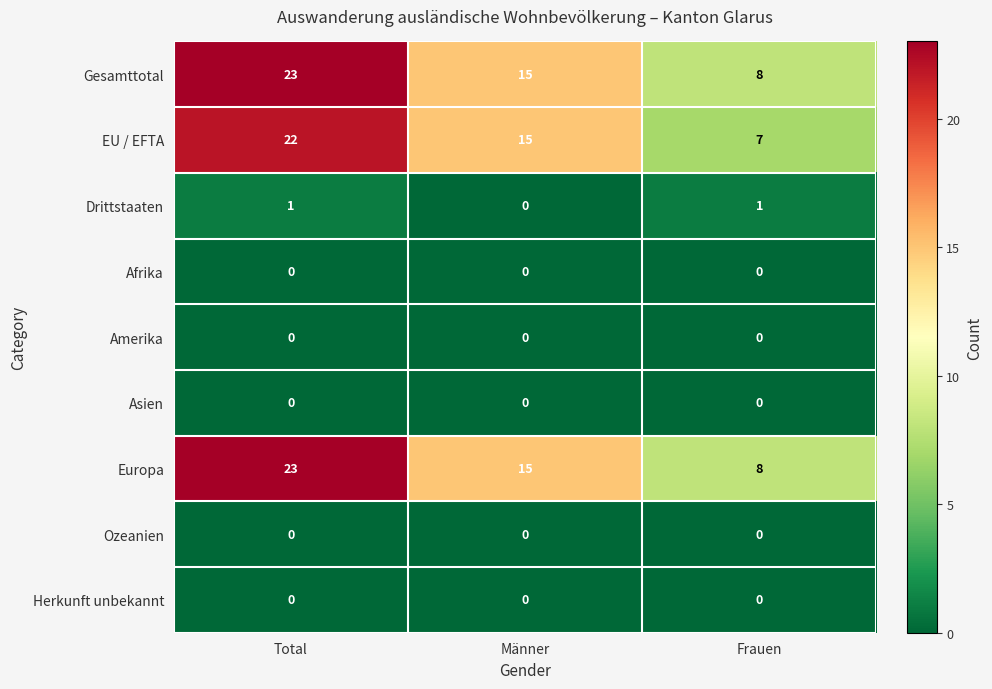

Is it true that Drittstaaten equals 1 at Frauen?

True